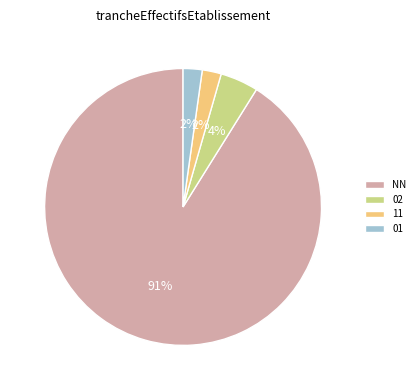

Do 02 and NN together represent more than half of the pie?

Yes